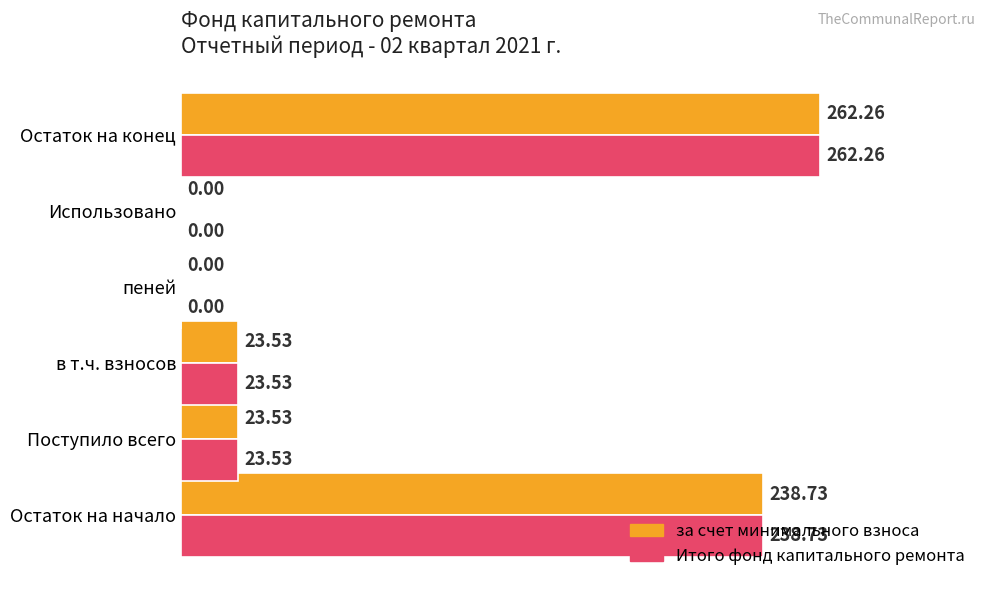

At which category is the sum across all series the highest?

Остаток на конец